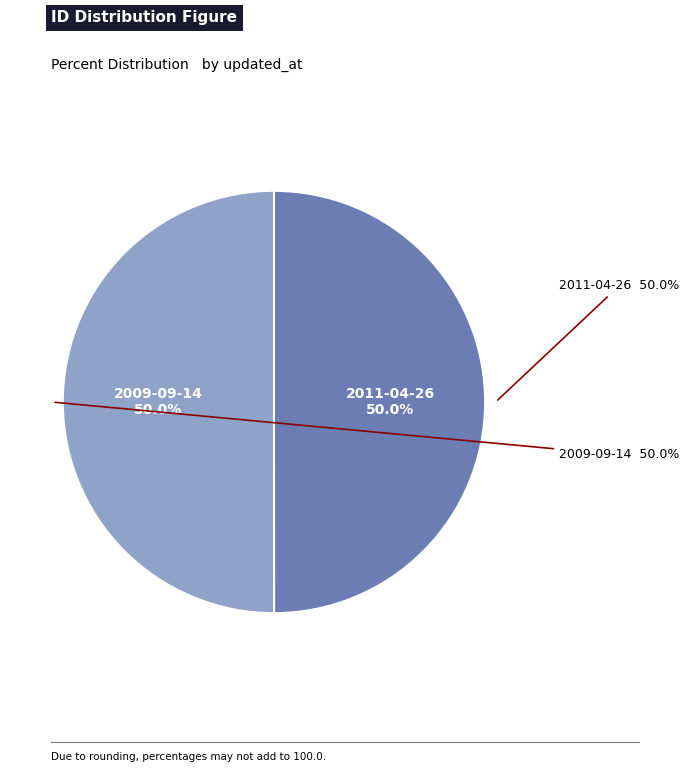

What portion of the pie excludes 2011-04-26?

50.0%